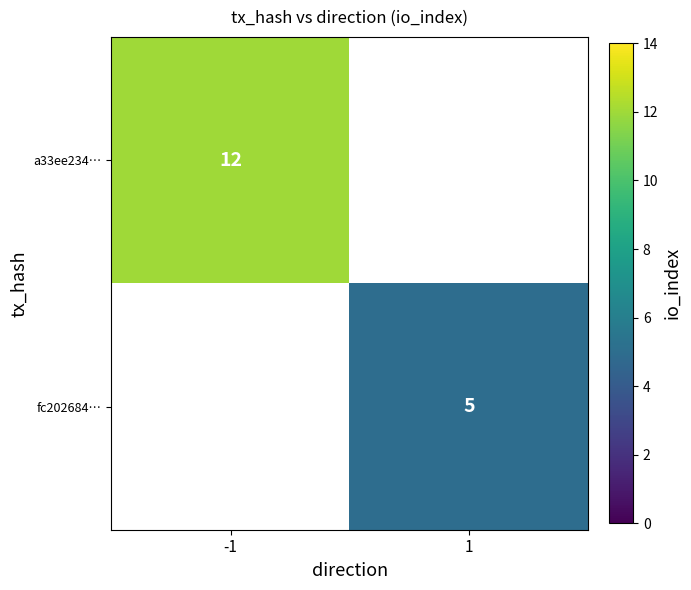

The value of fc202684… at 1 is 5. True or false?

True